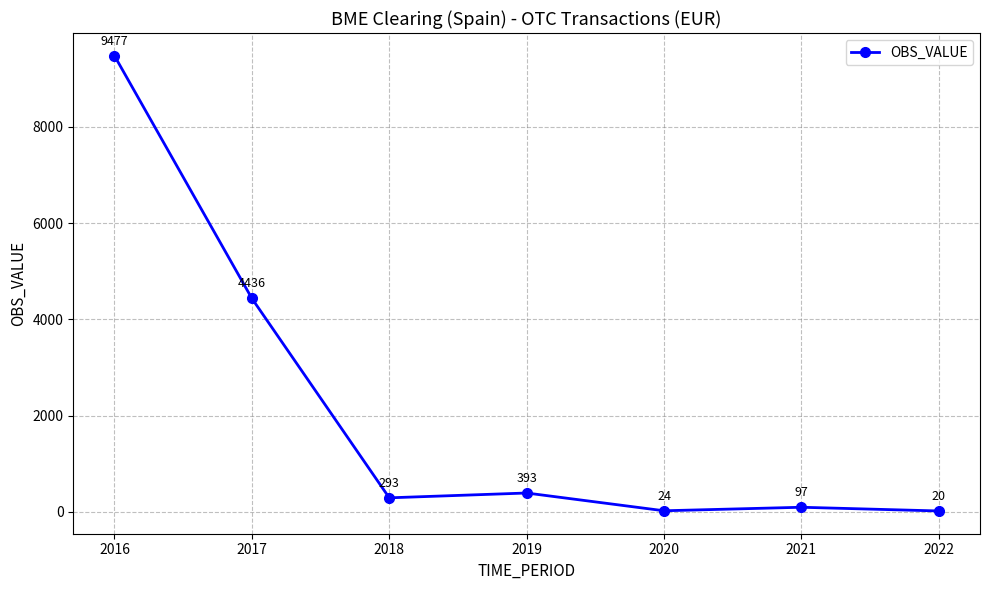

Does the chart have visible grid lines?

Yes